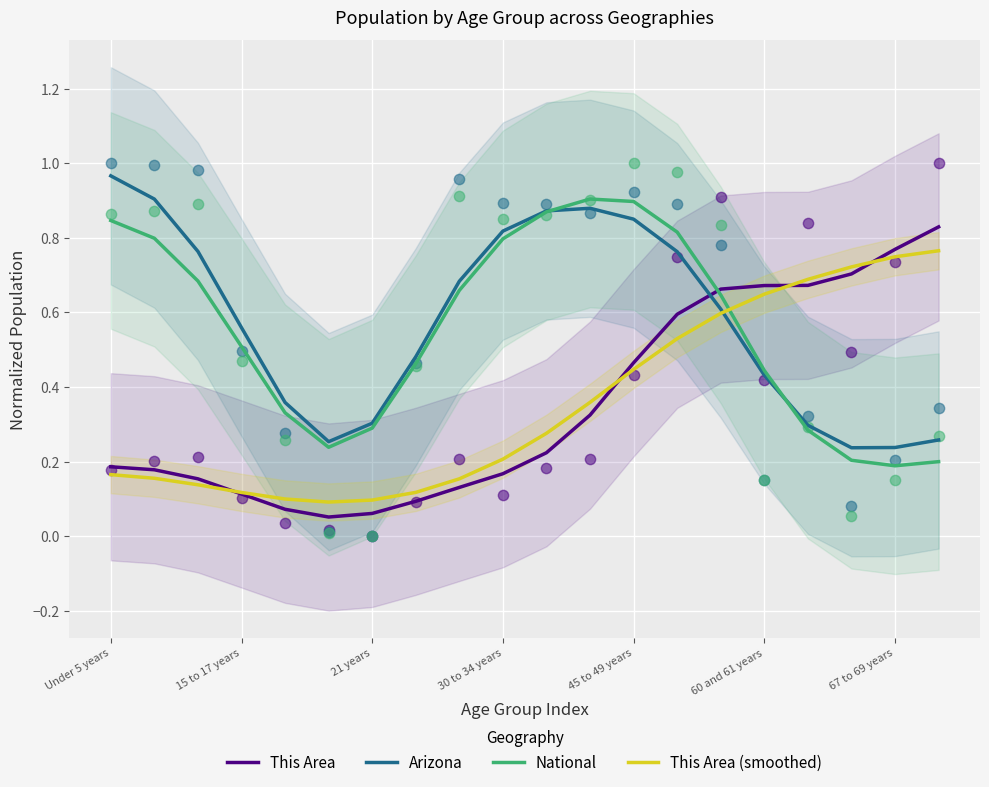

What are all the series names shown in the legend?

This Area, Arizona, National, This Area (smoothed)